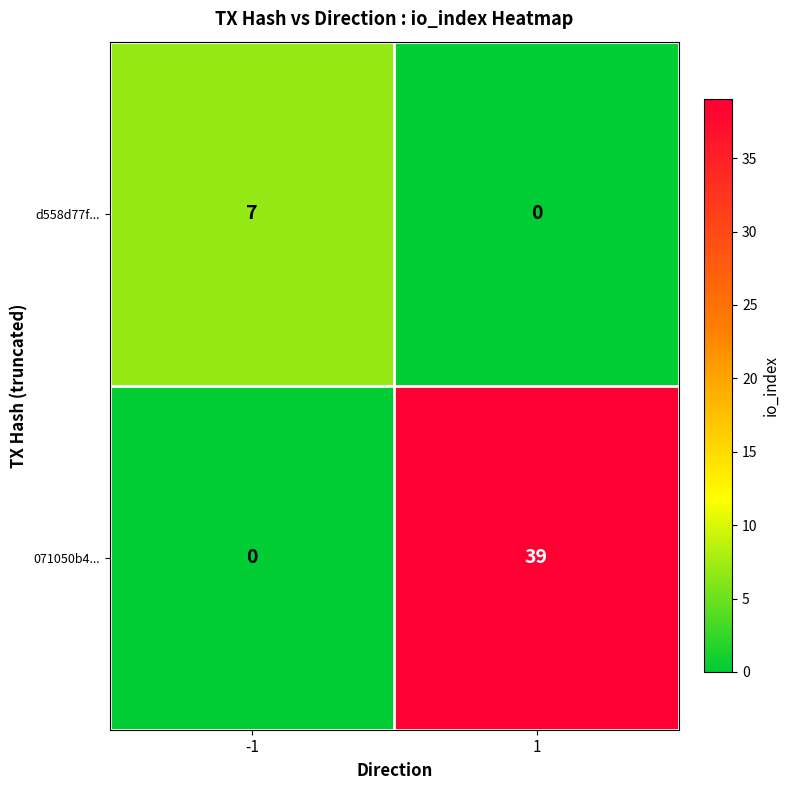

The value of d558d77f... at -1 is 10. True or false?

False